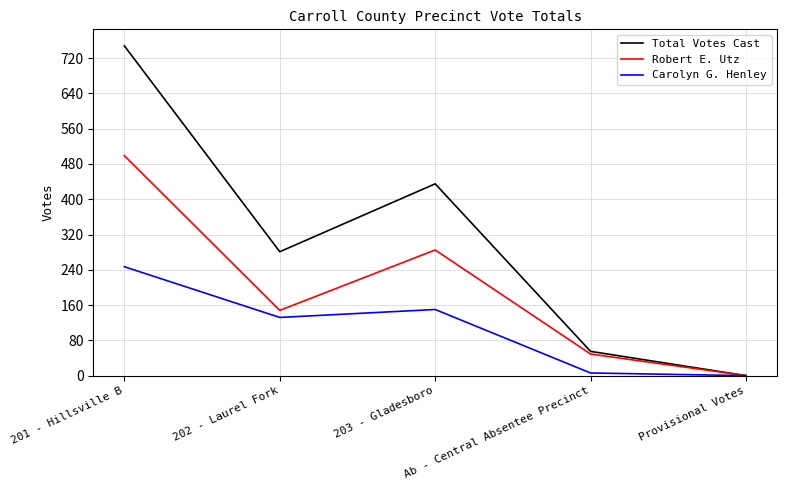

Reading right to left, list all the values displayed in this chart.

Total Votes Cast: Provisional Votes=0	Ab - Central Absentee Precinct=55	203 - Gladesboro=435	202 - Laurel Fork=281	201 - Hillsville B=748
Robert E. Utz: Provisional Votes=0	Ab - Central Absentee Precinct=49	203 - Gladesboro=285	202 - Laurel Fork=148	201 - Hillsville B=499
Carolyn G. Henley: Provisional Votes=0	Ab - Central Absentee Precinct=6	203 - Gladesboro=150	202 - Laurel Fork=132	201 - Hillsville B=247